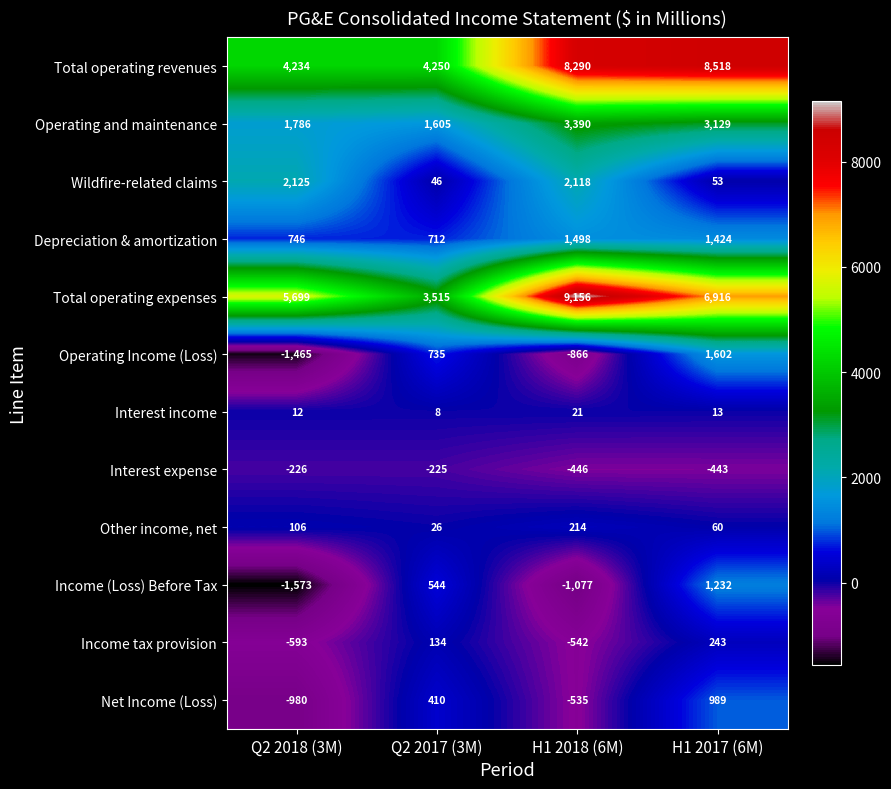

The Total operating expenses series shows 12446 at H1 2017 (6M). True or false?

False